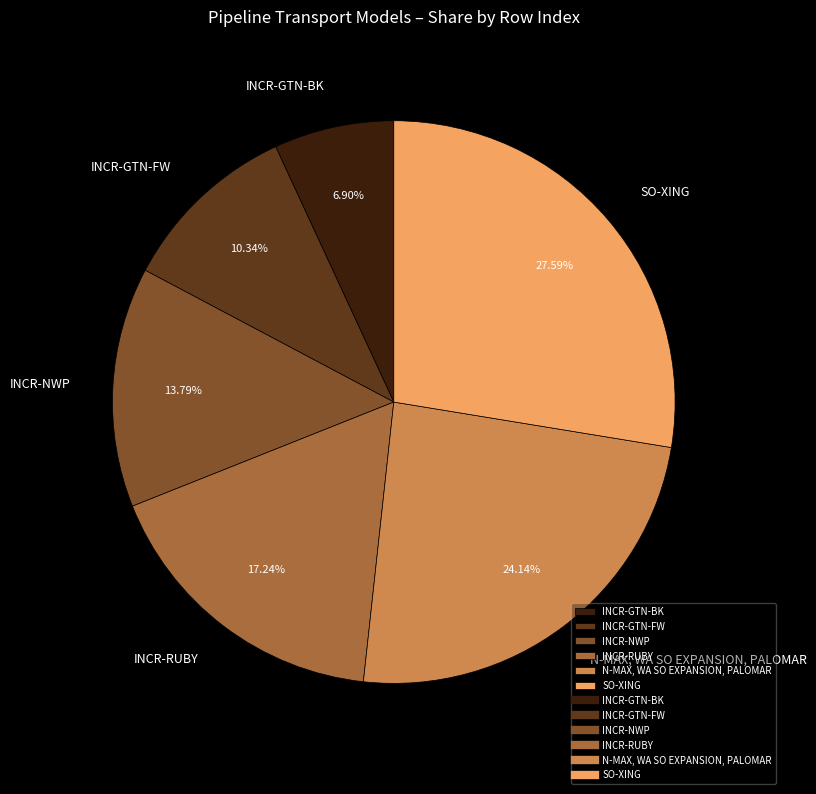

Which category has the smallest portion of the pie?

INCR-GTN-BK